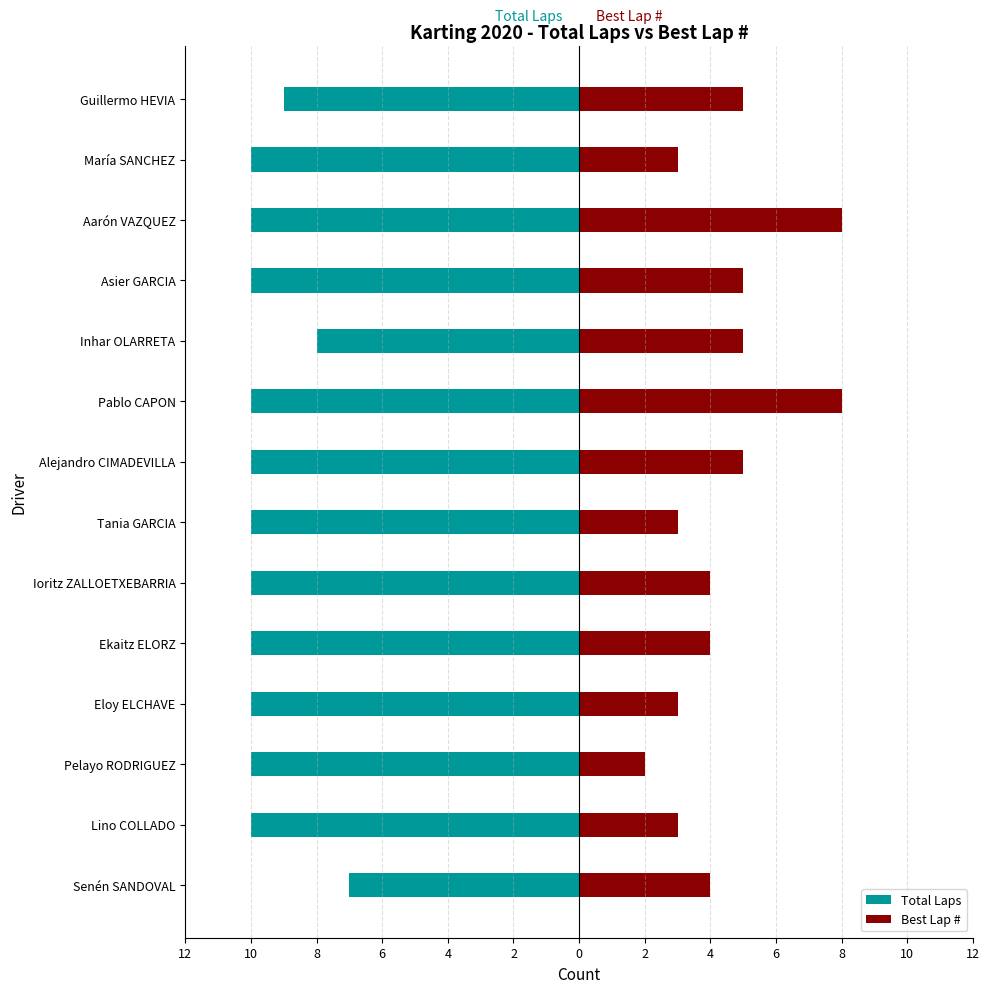

What are all the series names shown in the legend?

Total Laps, Best Lap #